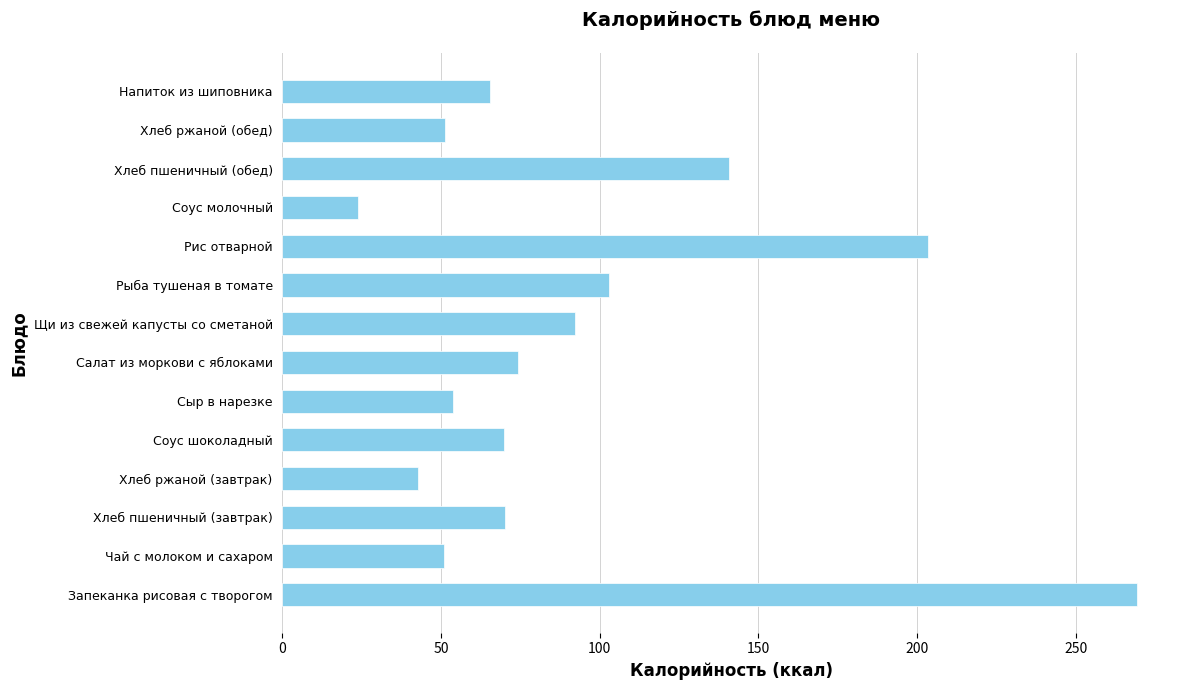

What is the difference between the maximum and second lowest values?

226.7